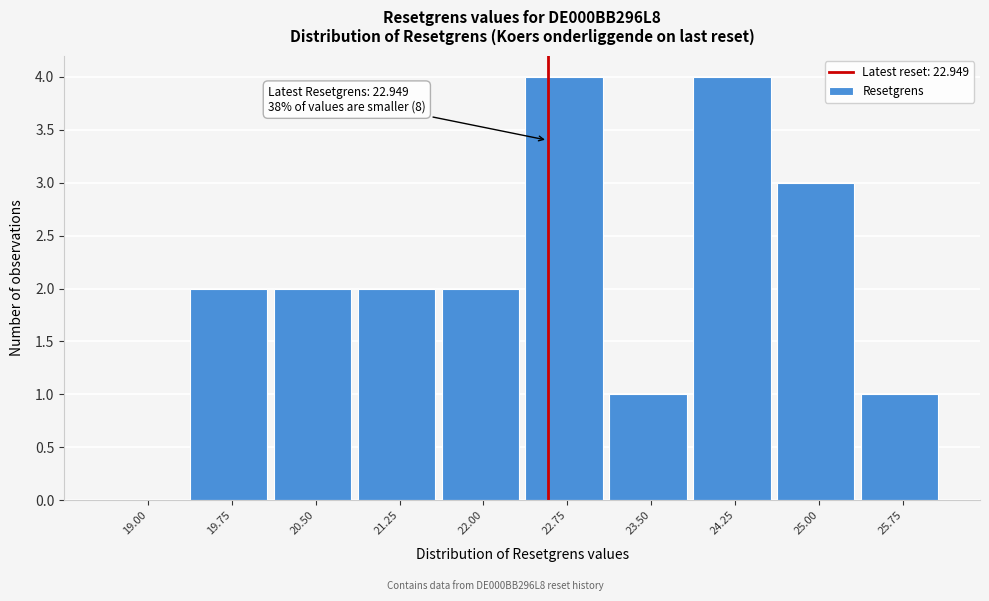

Reading left to right, what are all the values shown in this chart?

19.00=0	19.75=2	20.50=2	21.25=2	22.00=2	22.75=4	23.50=1	24.25=4	25.00=3	25.75=1